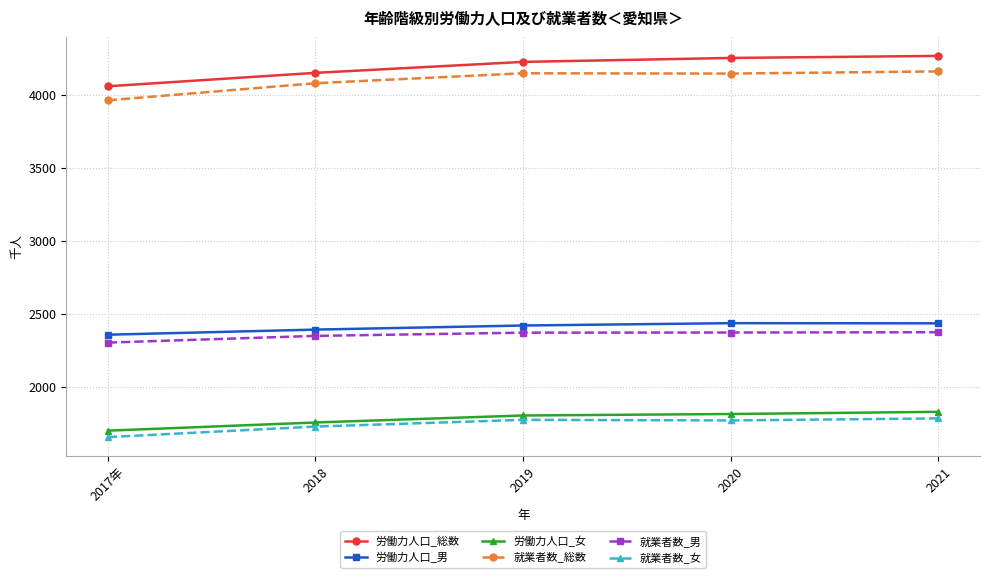

The 労働力人口_総数 series shows 7492 at 2020. True or false?

False